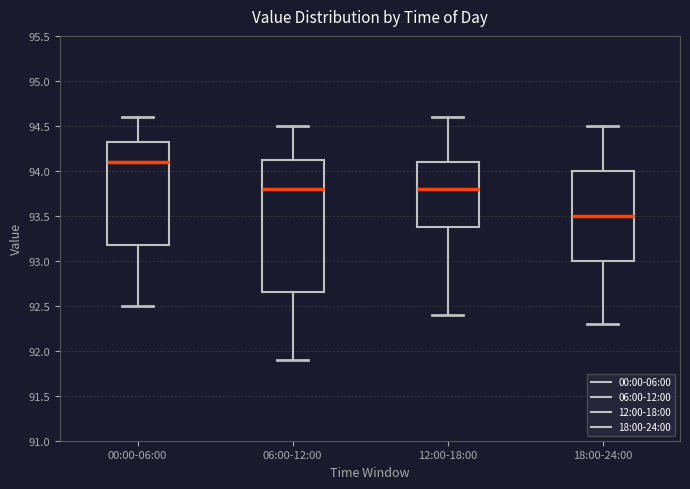

Reading left to right, transcribe this box plot: for each box, give where its median line is, the range the box spans, and where its two whiskers end, as read against the y-axis. The values are not printed on the chart, so give them approximately, as read against the axis.

00:00-06:00: median 94.10, box 93.20 to 94.35, whiskers 92.50 to 94.60
06:00-12:00: median 93.80, box 92.65 to 94.15, whiskers 91.90 to 94.50
12:00-18:00: median 93.80, box 93.40 to 94.10, whiskers 92.40 to 94.60
18:00-24:00: median 93.50, box 93.00 to 94.00, whiskers 92.30 to 94.50